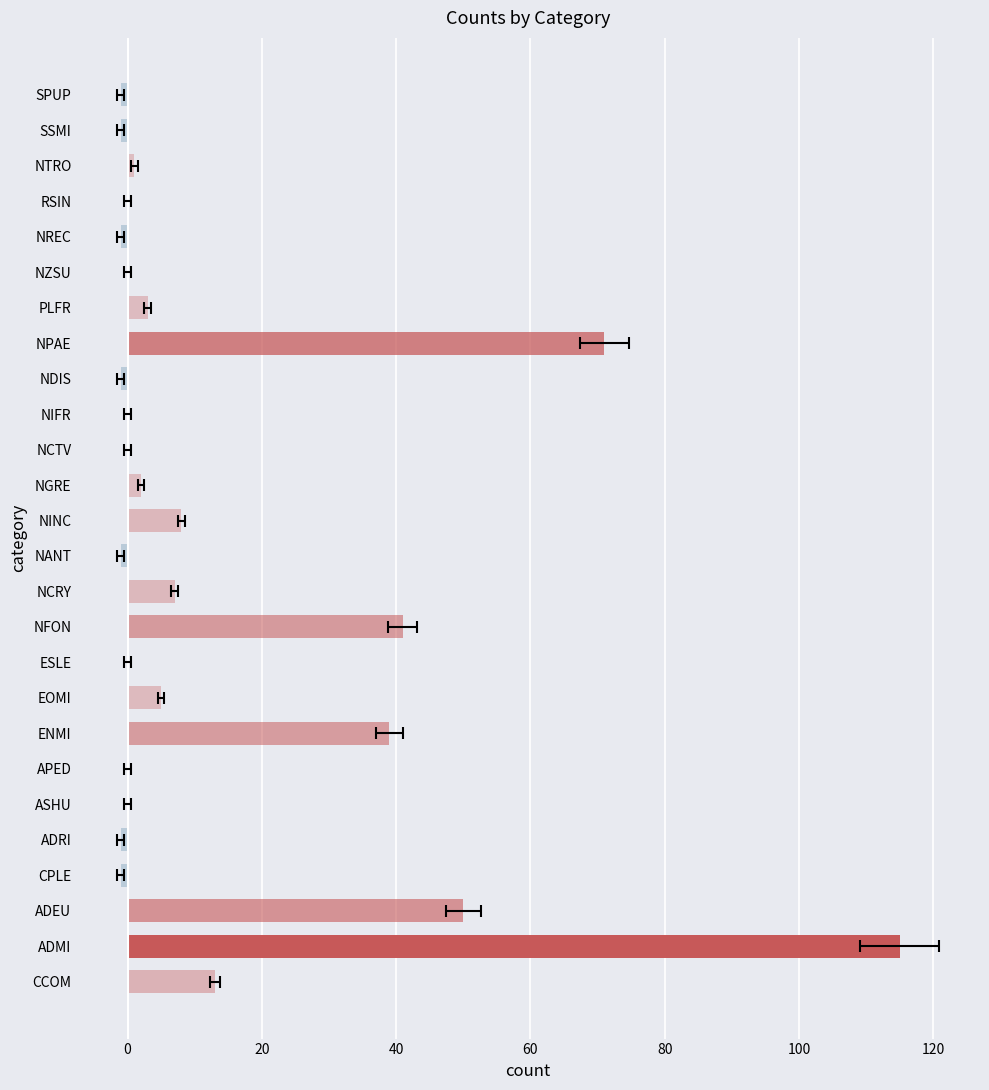

The value at CCOM is 20. True or false?

False